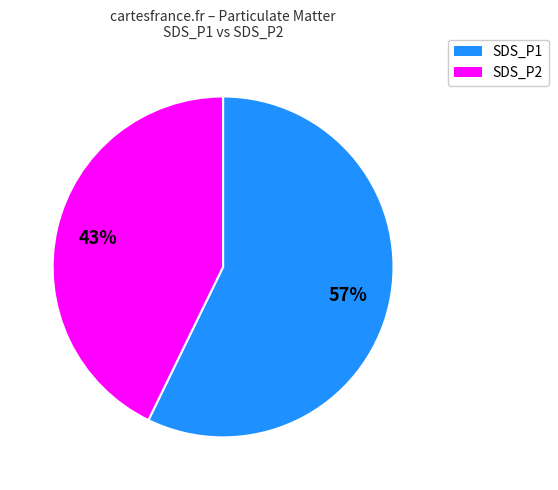

Between SDS_P2 and SDS_P1, which is larger?

SDS_P1